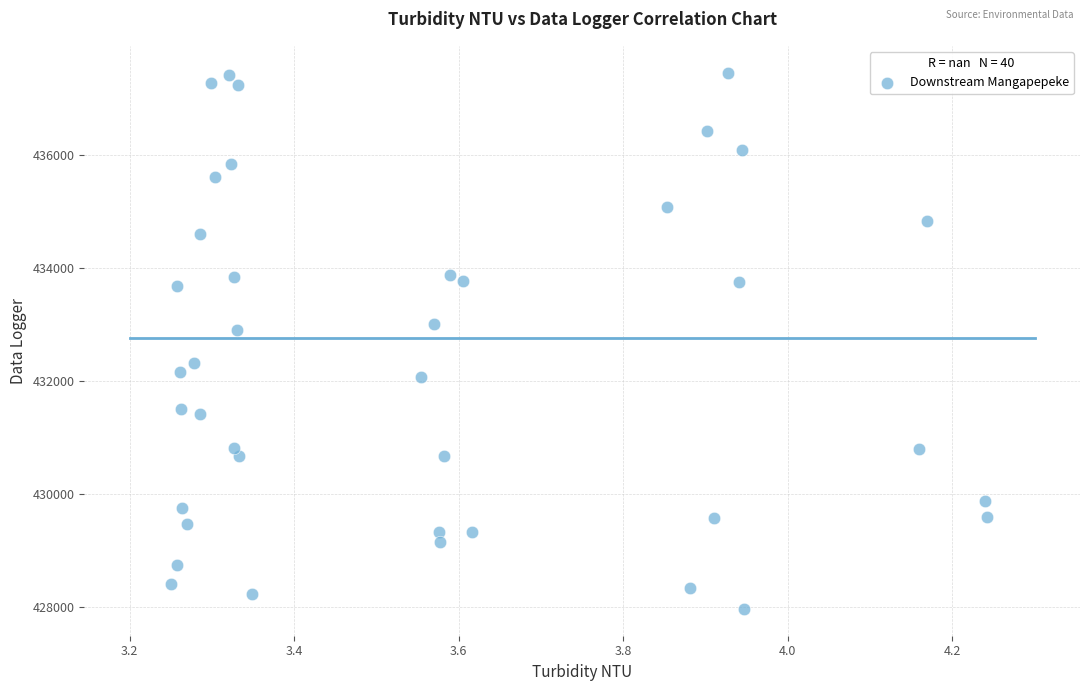

What is the range of Y values (max minus min)?

9493.3